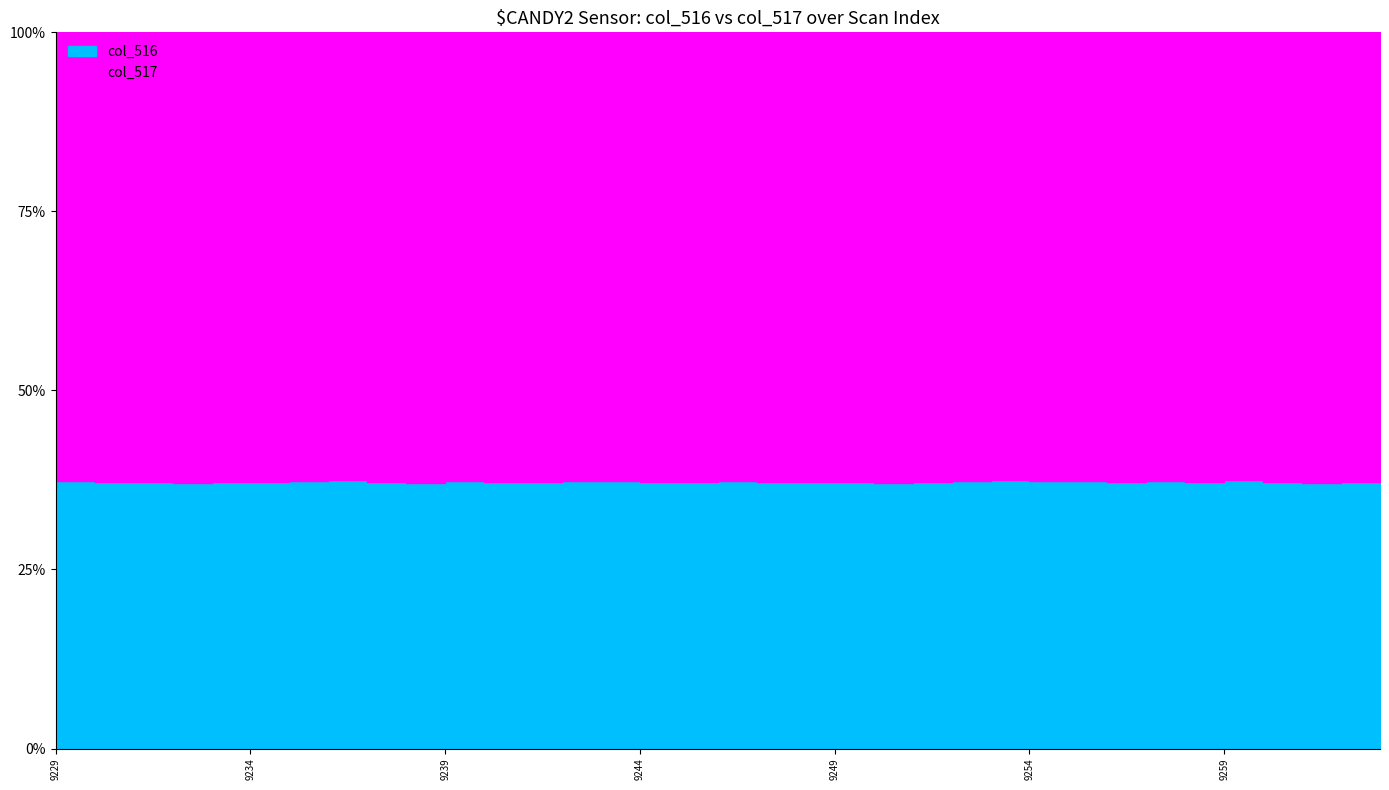

Rank the series at 9231 from lowest to highest value.

col_516, col_517